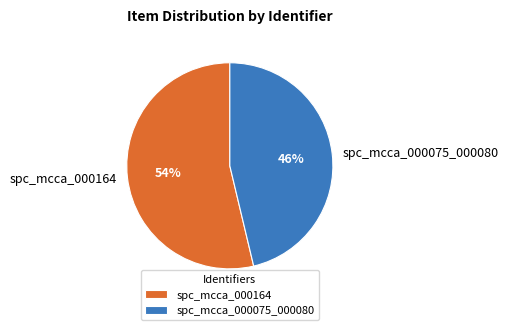

To the nearest percent, what percentage of the pie is spc_mcca_000164?

54%